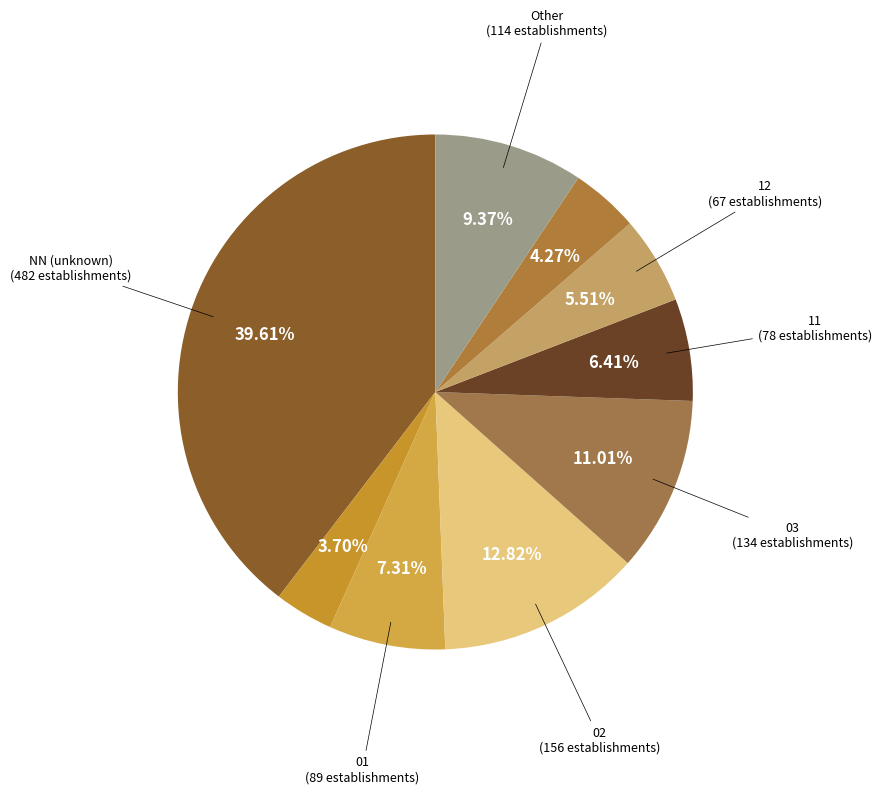

How many segments does this pie chart have?

9